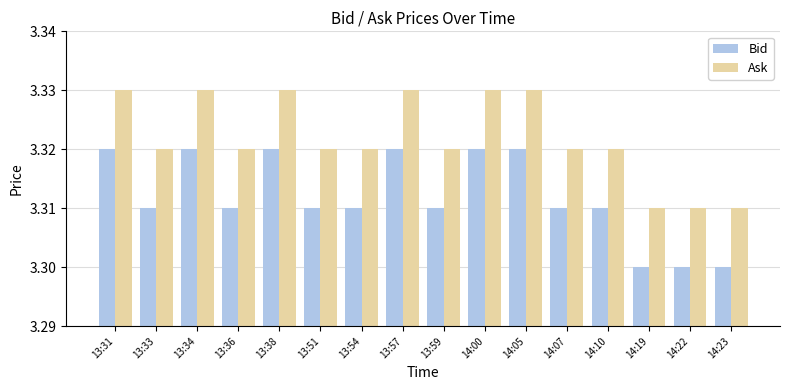

True or false: Bid has a value of 0.8 at 13:51.

False